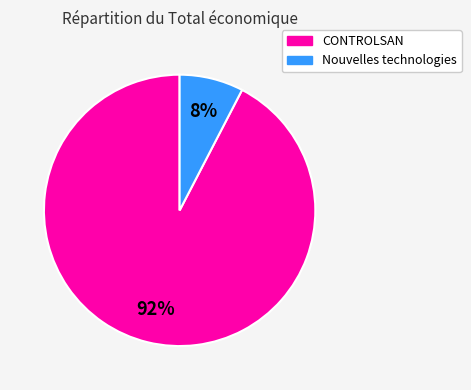

Is there a majority slice in this chart?

Yes